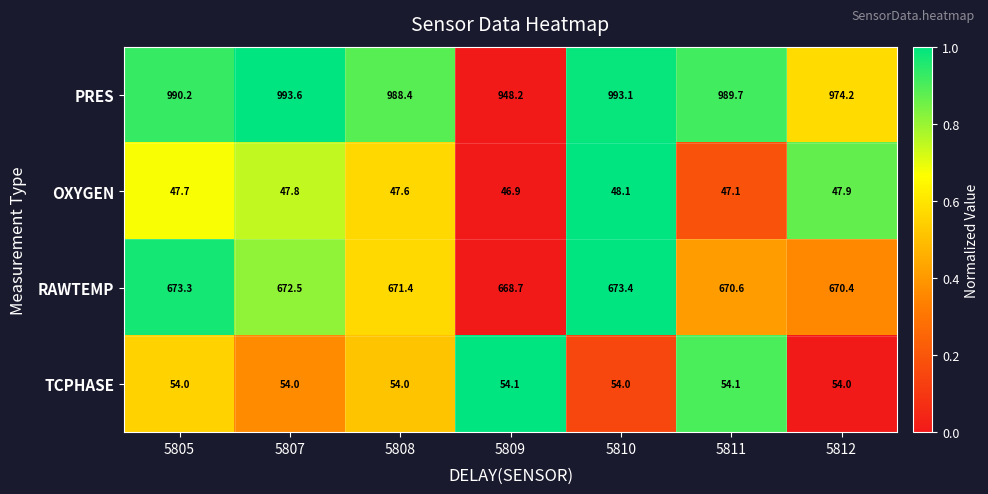

Reading right to left, what are all the values shown in this chart?

PRES: 5812=974.2	5811=989.7	5810=993.1	5809=948.2	5808=988.4	5807=993.6	5805=990.2
OXYGEN: 5812=47.9	5811=47.1	5810=48.1	5809=46.9	5808=47.6	5807=47.8	5805=47.7
RAWTEMP: 5812=670.4	5811=670.6	5810=673.4	5809=668.7	5808=671.4	5807=672.5	5805=673.3
TCPHASE: 5812=54.0	5811=54.1	5810=54.0	5809=54.1	5808=54.0	5807=54.0	5805=54.0